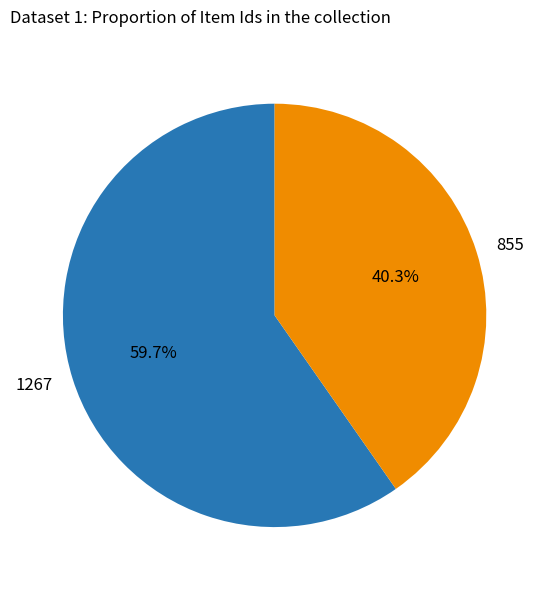

How many slices are in this pie chart?

2